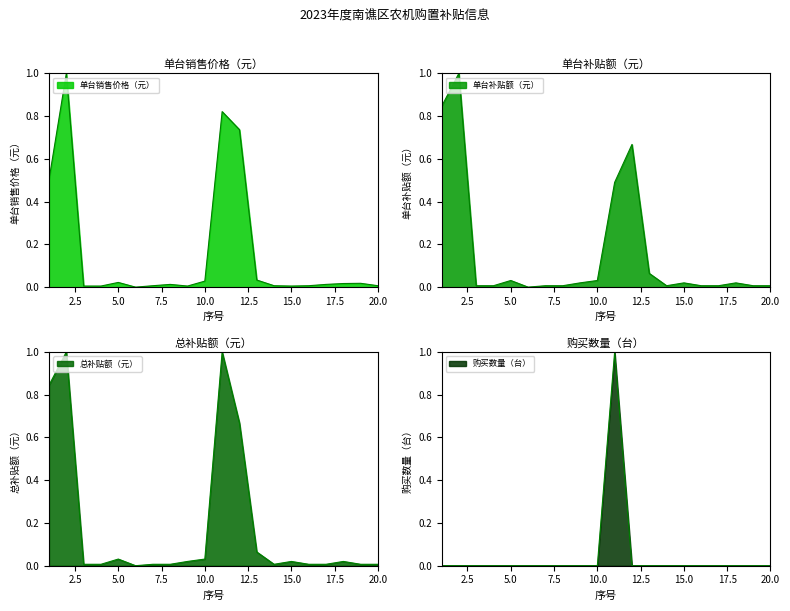

The 单台补贴额（元） series shows 0.0 at 4. True or false?

True